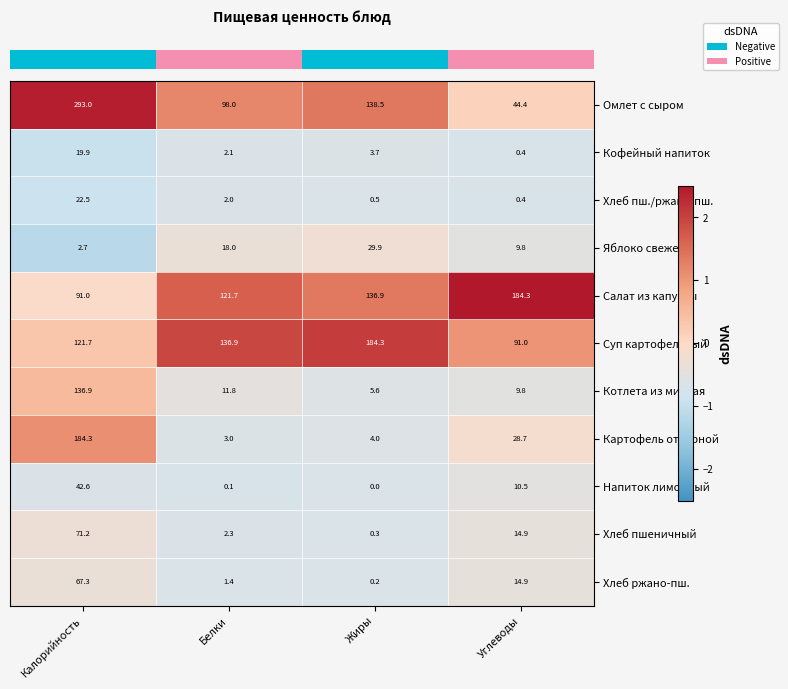

What is the total value across all series at Углеводы?

409.1